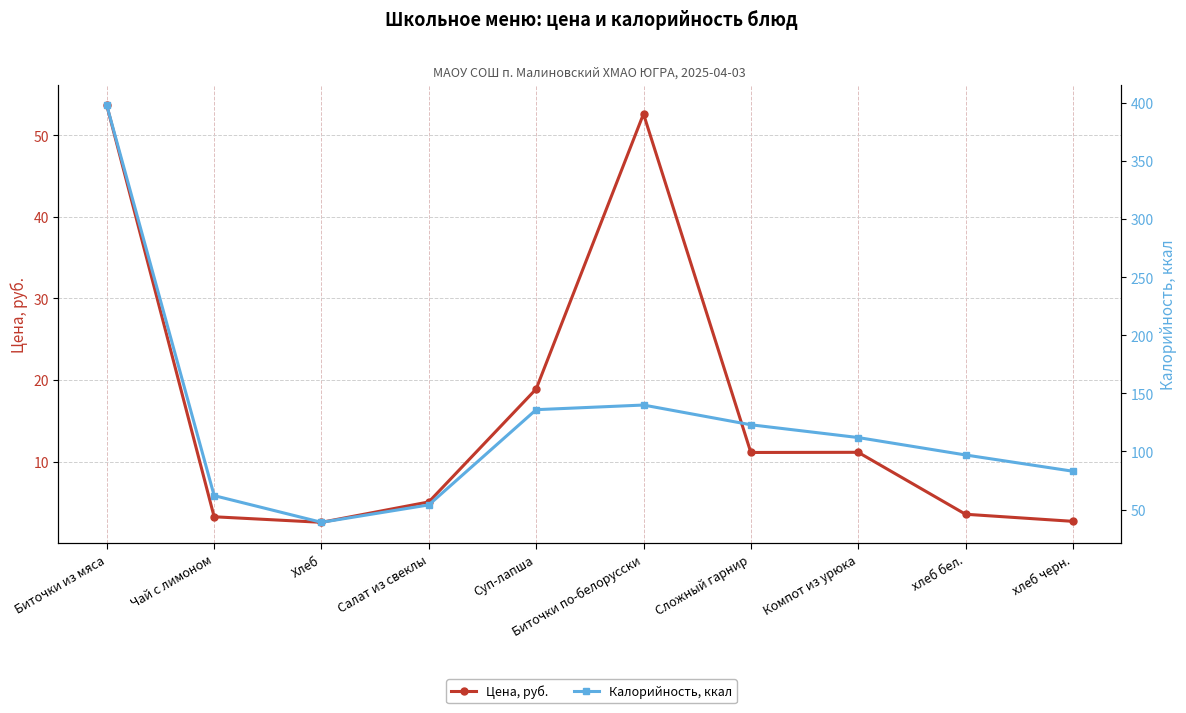

At Хлеб, list the series in order from smallest to largest.

Цена, руб., Калорийность, ккал